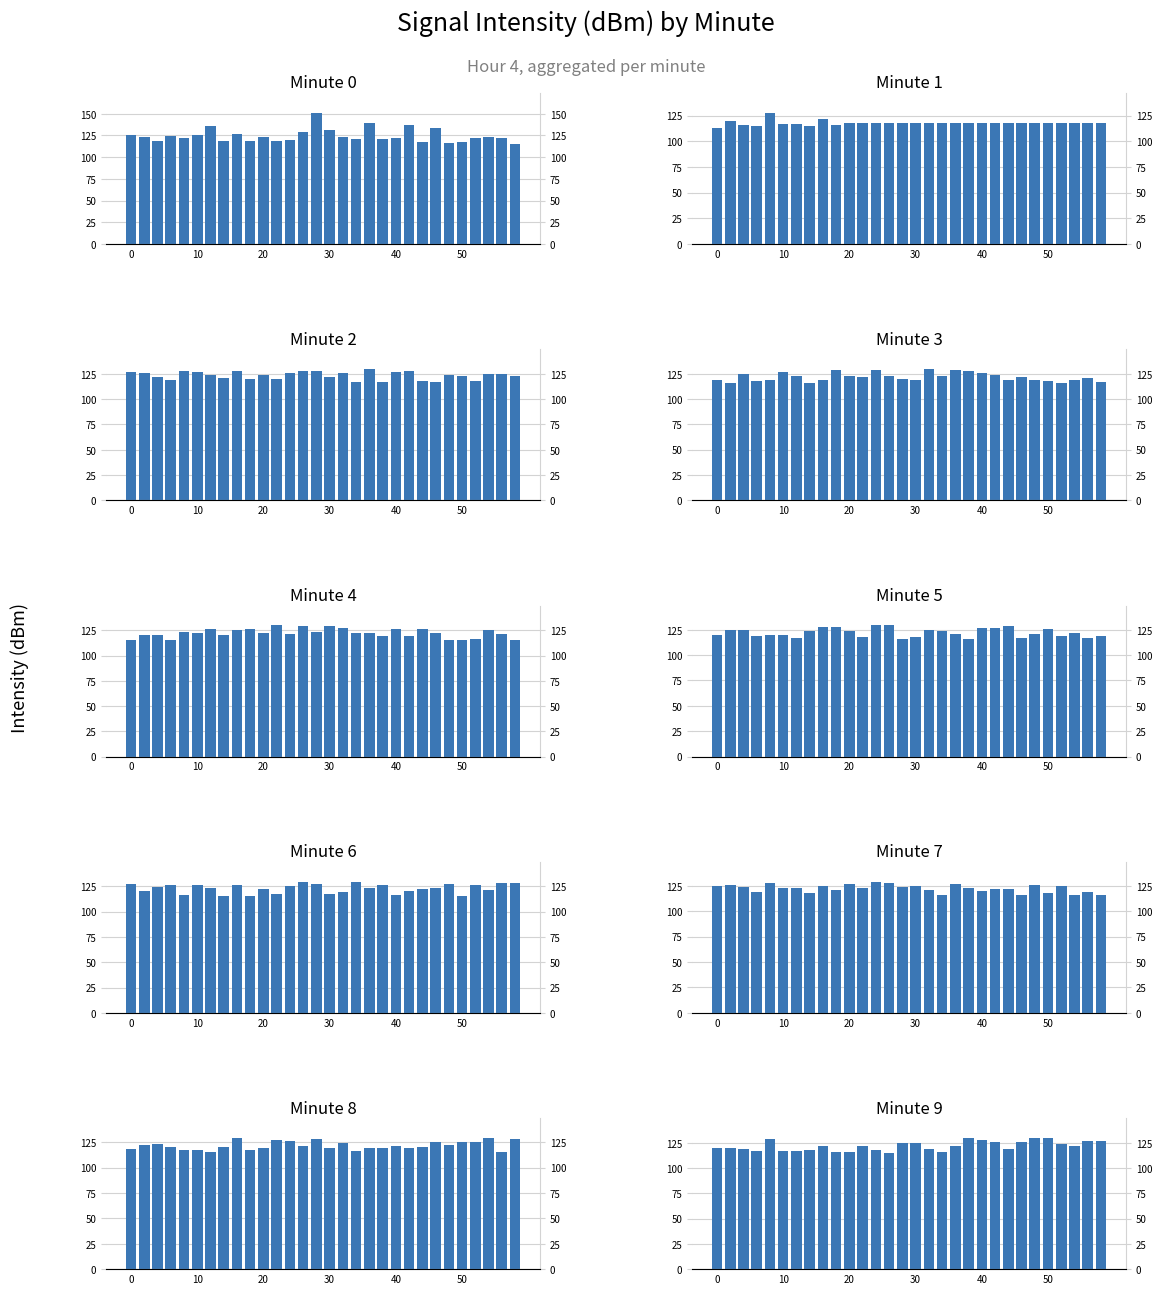

What is the change in value from 4 to 12?

+17.0